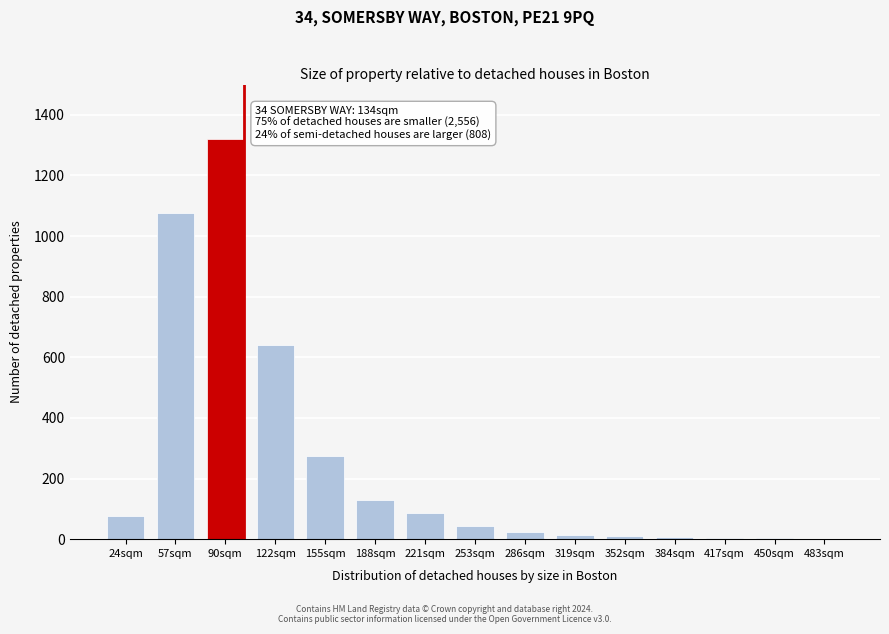

The chart shows a value of 10 at 352sqm. True or false?

True